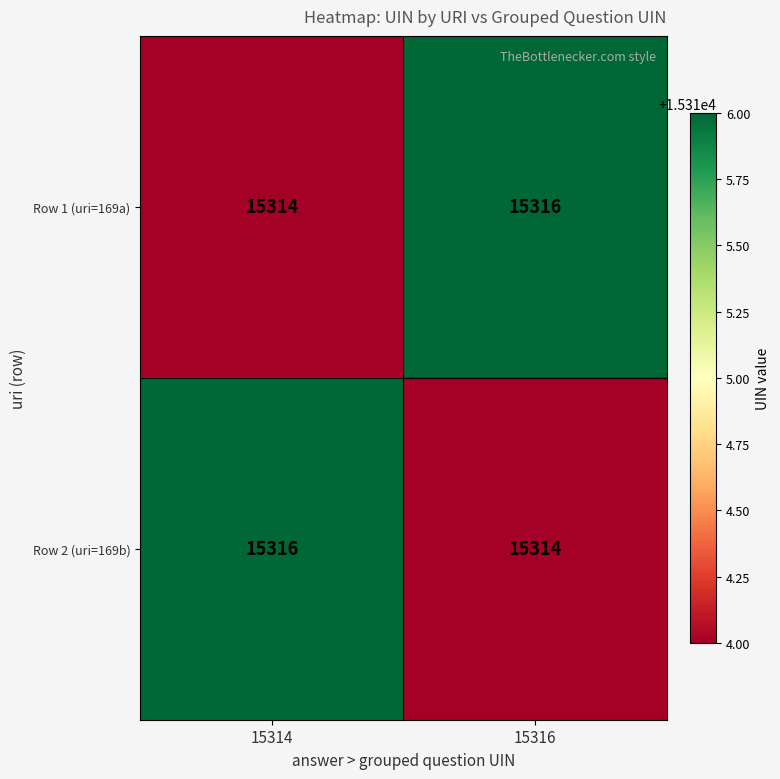

Is the value of Row 1 (uri=169a) at 15314 greater than the value of Row 2 (uri=169b) at 15314?

No